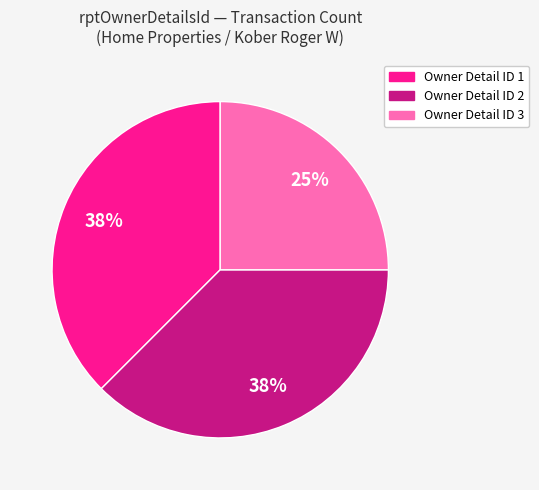

To the nearest percent, what is the average slice percentage?

33%